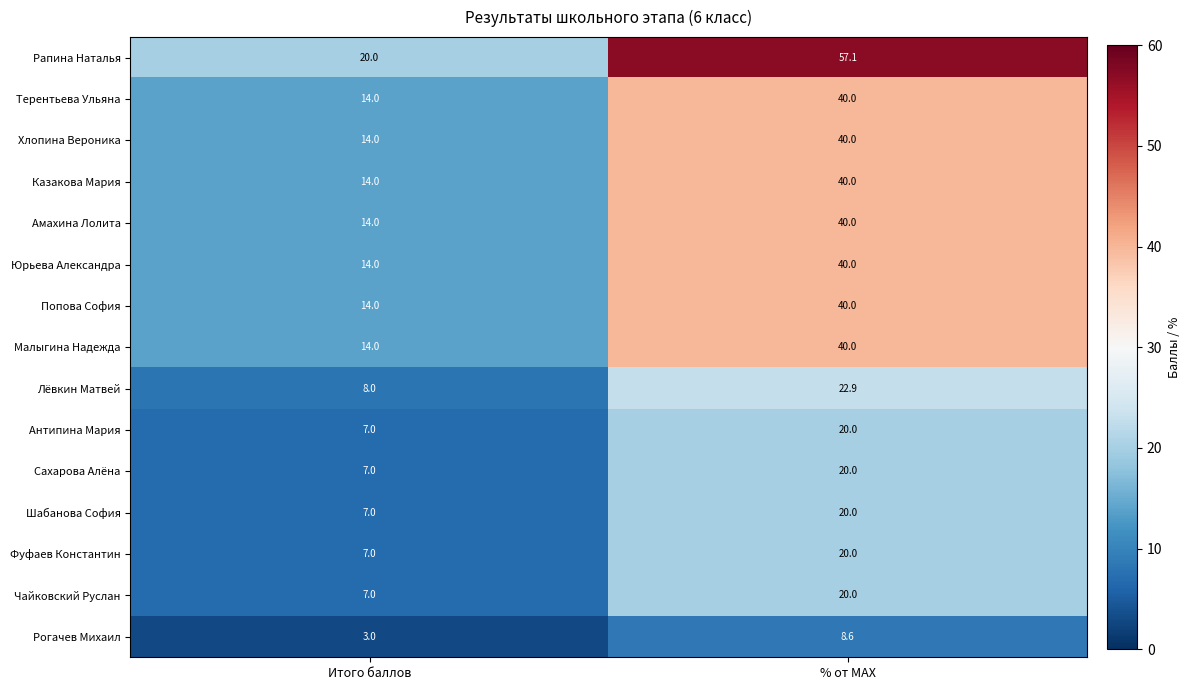

What is the spread (max minus min) of values at % от MAX?

48.5